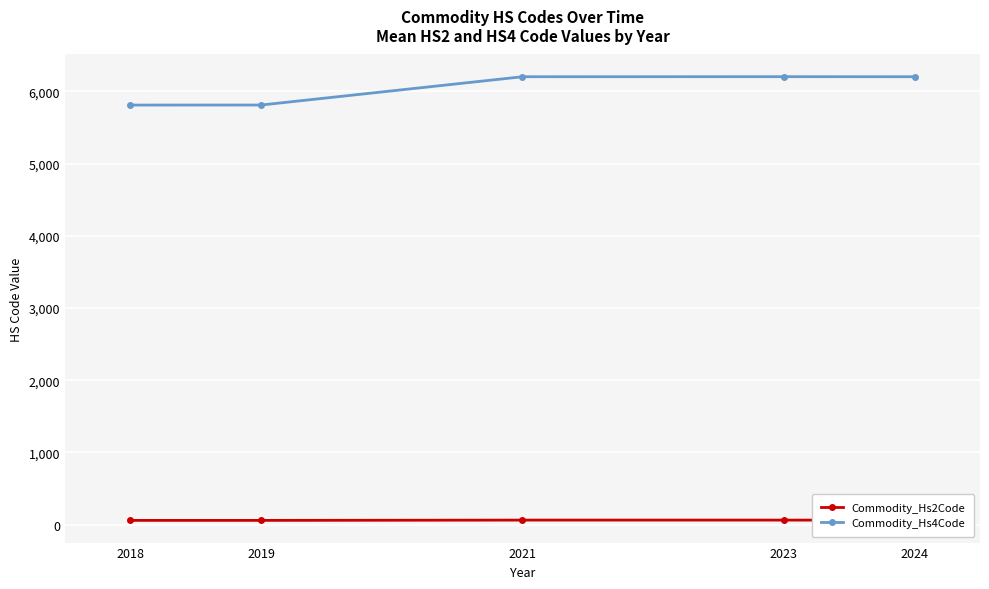

True or false: Commodity_Hs4Code has more than 2 interior local peaks.

False